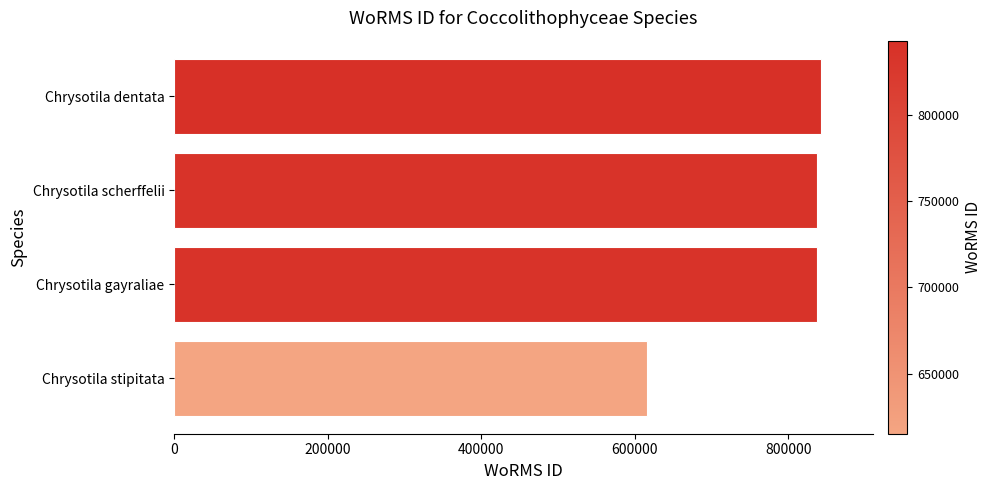

What value does the data have at Chrysotila dentata, to the nearest 100?

842700